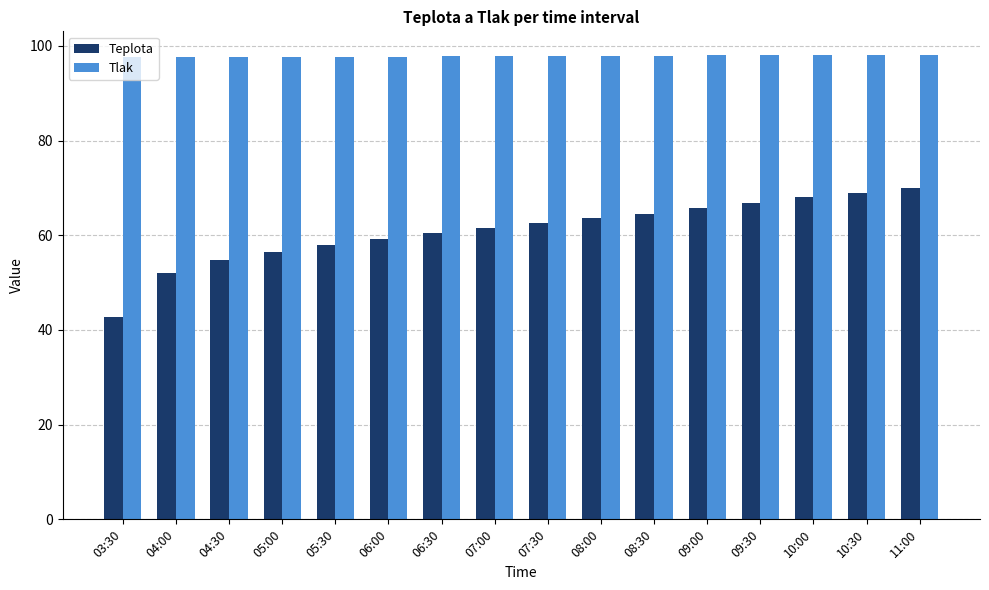

The value of Teplota at 08:30 is 13.5. True or false?

False